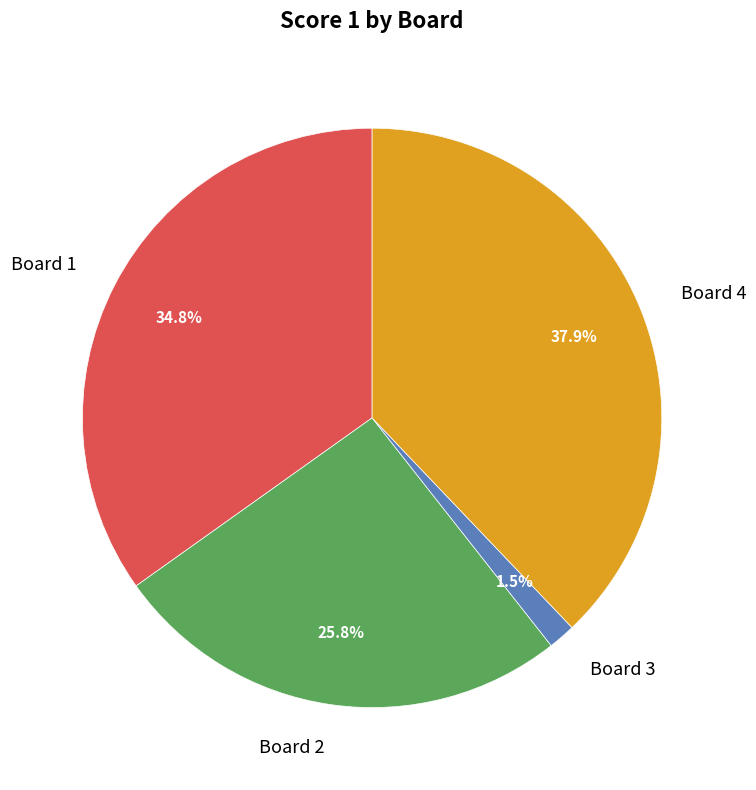

What is the total percentage of Board 3 and Board 2?

27.3%